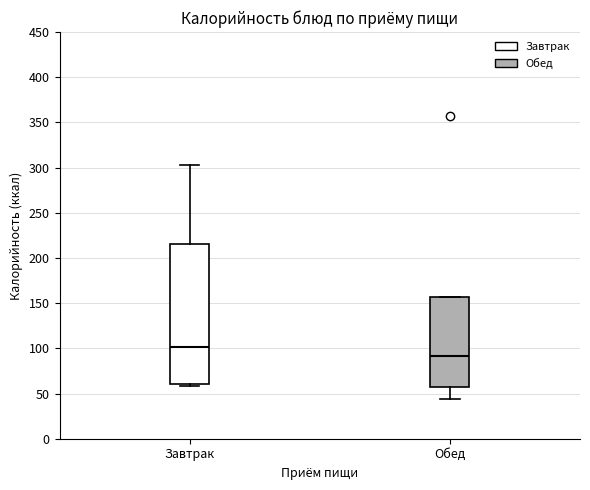

Which box has the highest median line?

Завтрак